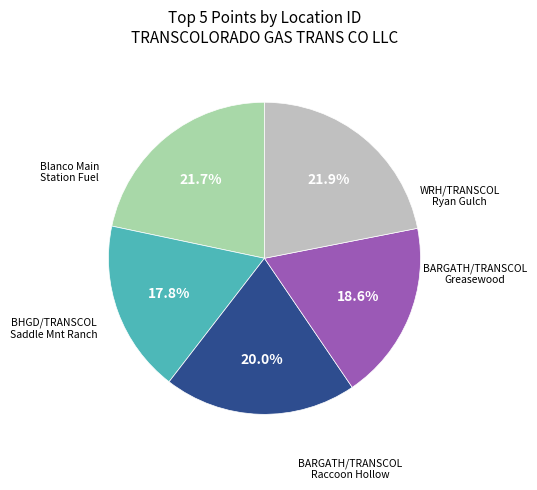

Is there a majority slice in this chart?

No